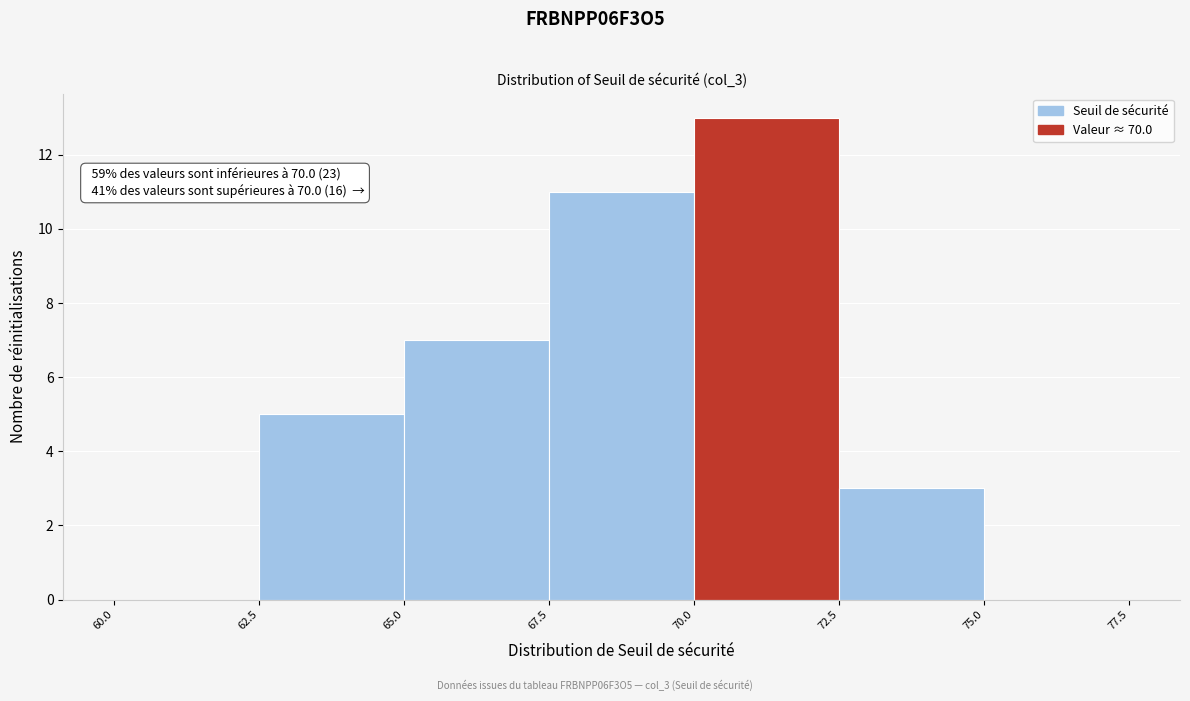

Which range on the x-axis has the tallest bar?

70.0 to 72.5